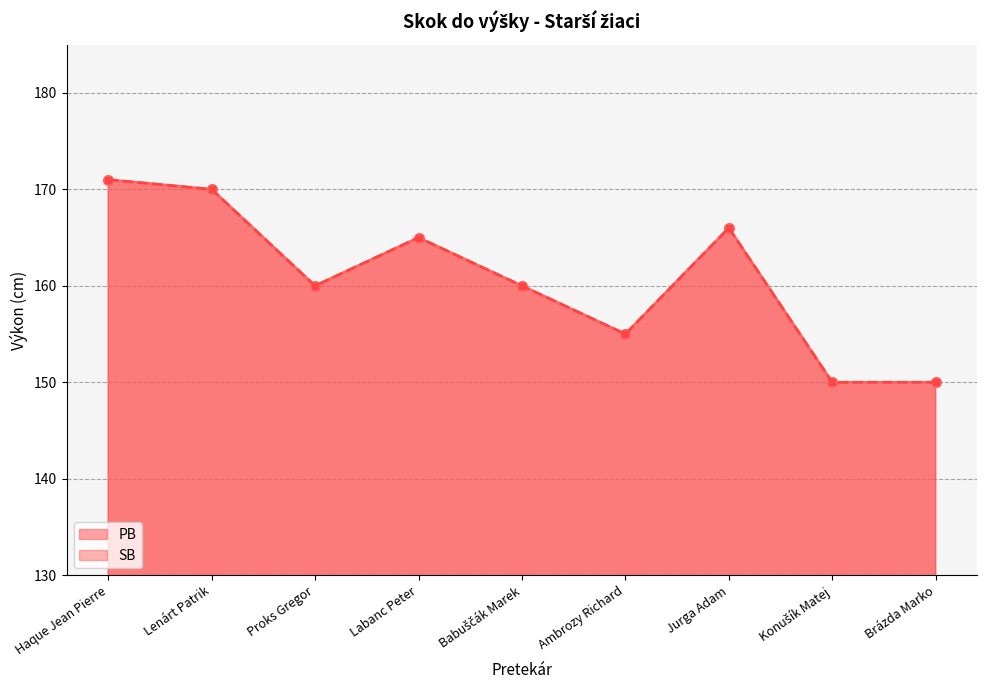

Count the number of data series in this chart.

2